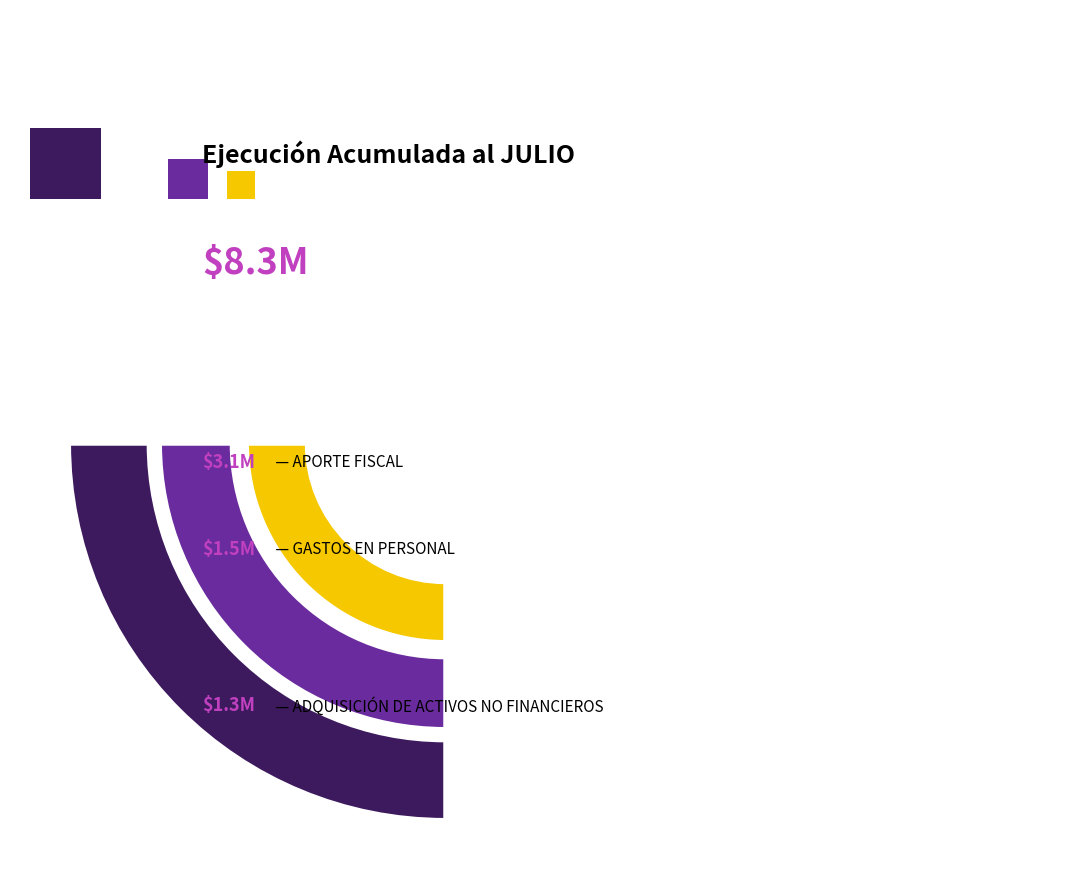

Combined, do ADQUISICIÓN DE ACTIVOS NO FINANCIEROS and APORTE FISCAL account for over 50%?

Yes